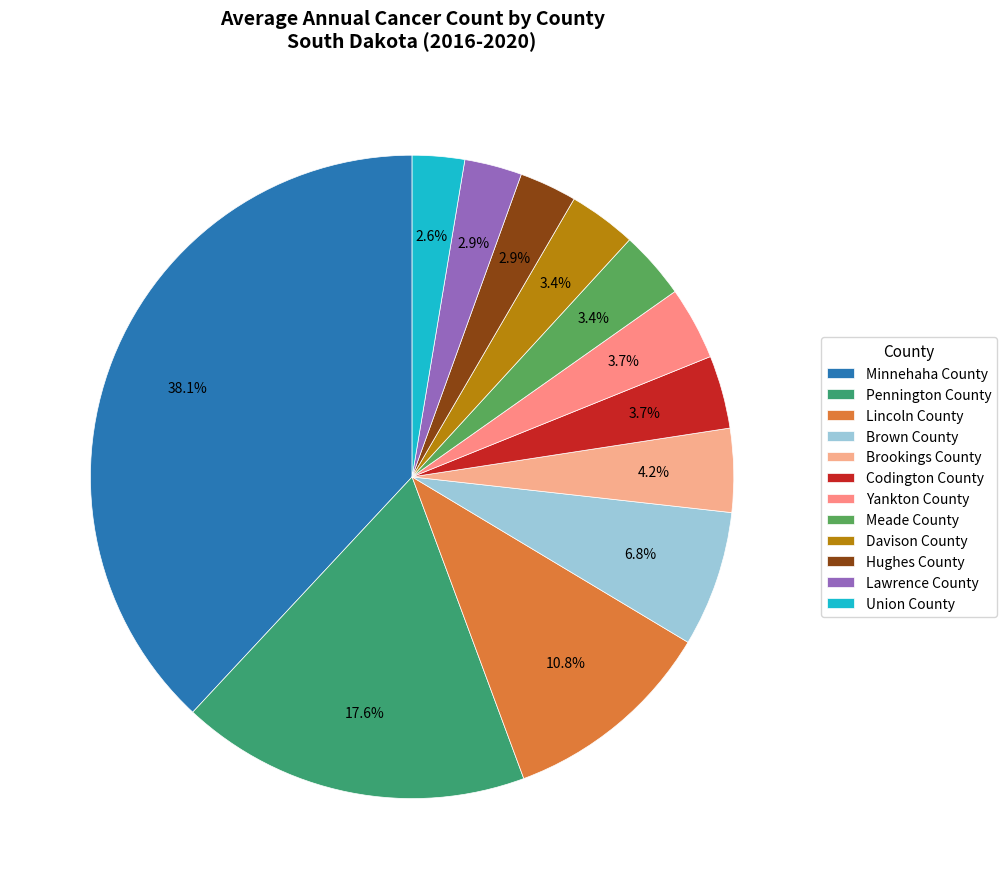

To the nearest percent, what is the difference between the Pennington County and Lincoln County slice percentages?

7%